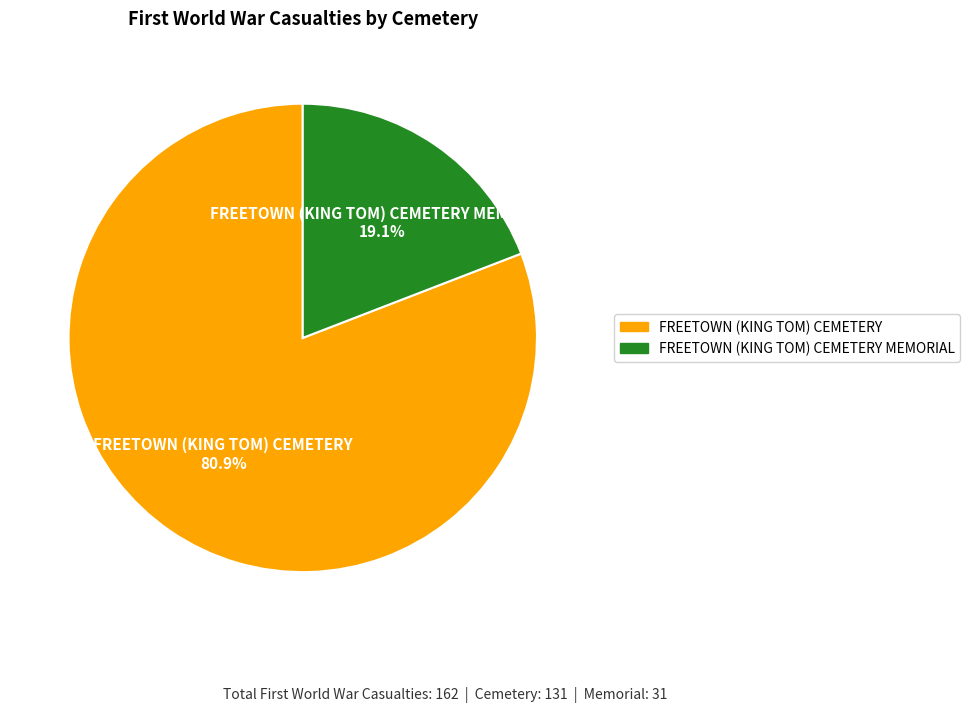

How many segments does this pie chart have?

2